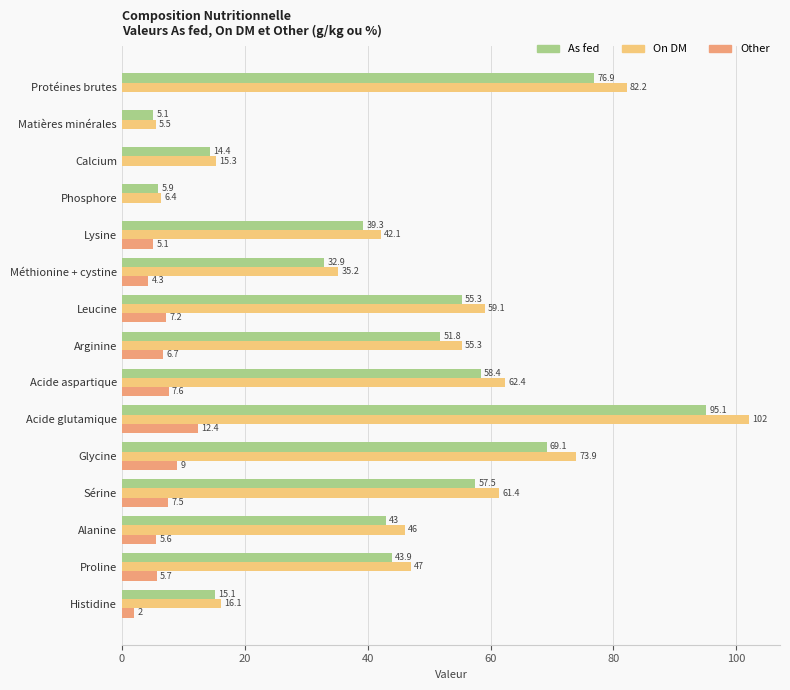

Which series has the largest total across all categories?

On DM